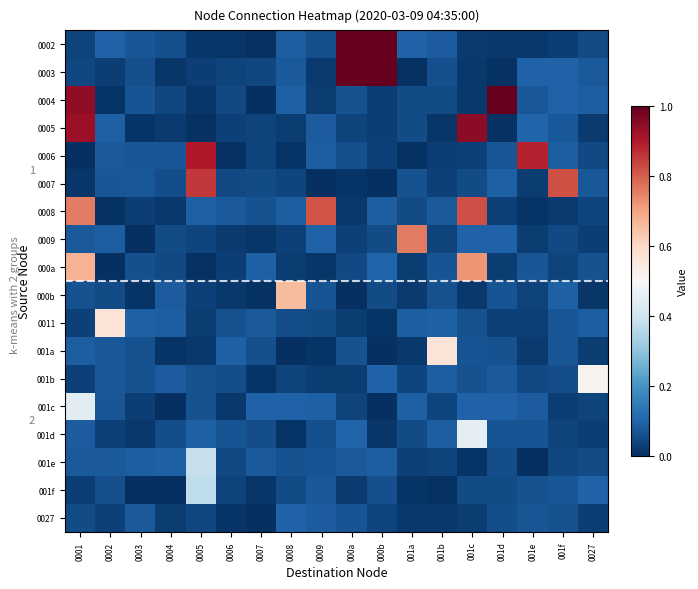

Is the value of 001c at 0001 greater than the value of 0008 at 0007?

Yes